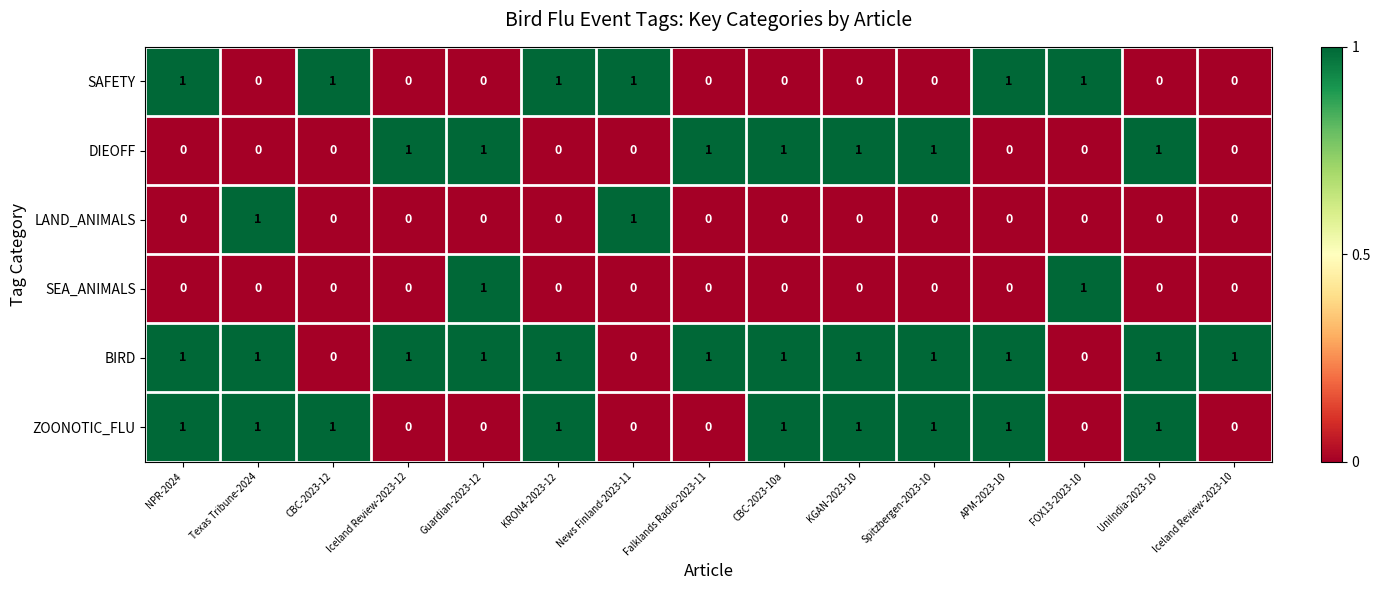

What is the sum of all ZOONOTIC_FLU values?

9